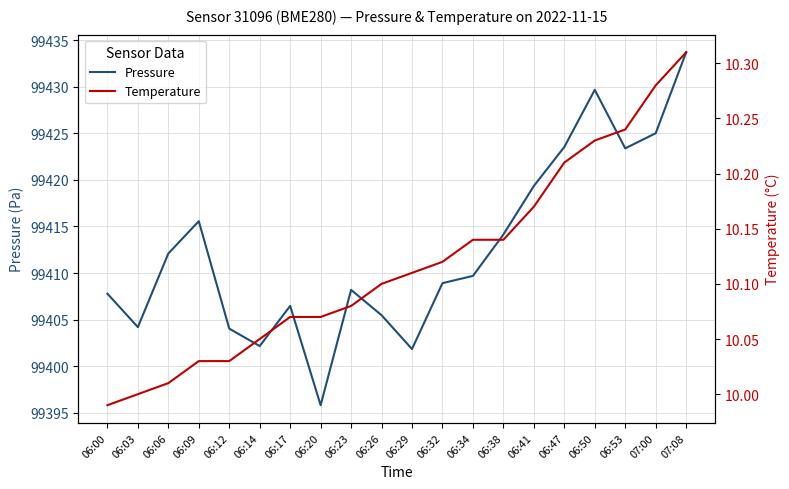

The value of Temperature at 06:09 is 10.0. True or false?

True